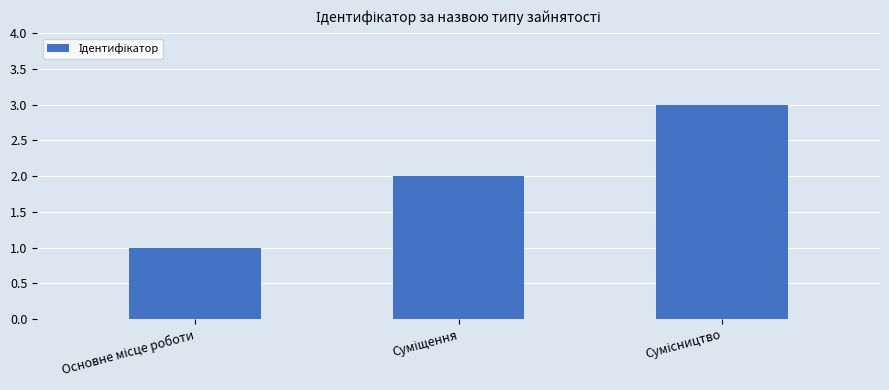

What is the sum of all values?

6